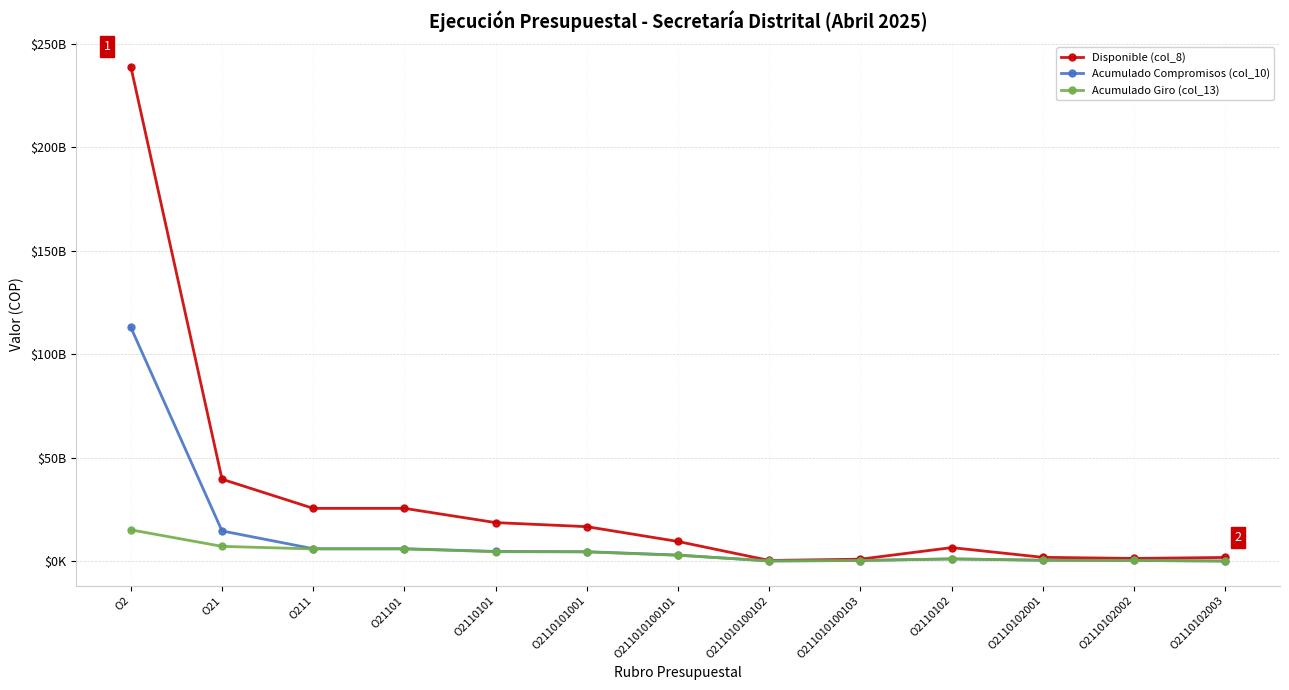

At O211010100103, list the series in order from smallest to largest.

Acumulado Compromisos (col_10), Acumulado Giro (col_13), Disponible (col_8)